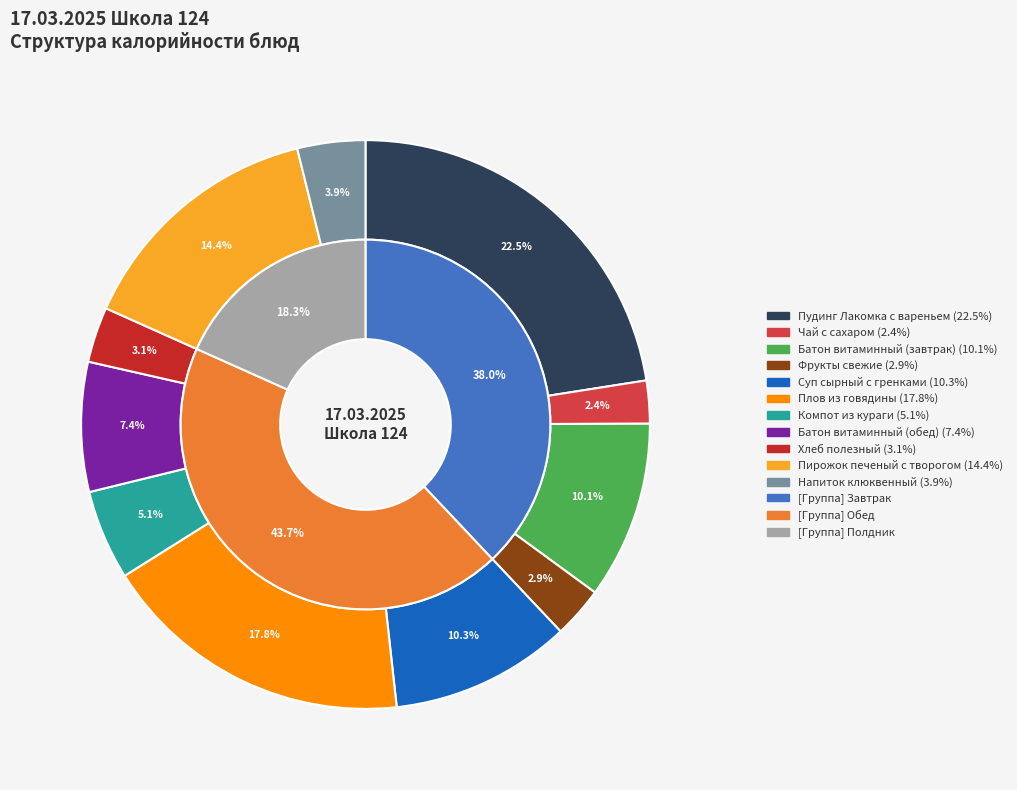

Between Пирожок печеный с творогом and Суп сырный с гренками, which is larger?

Пирожок печеный с творогом